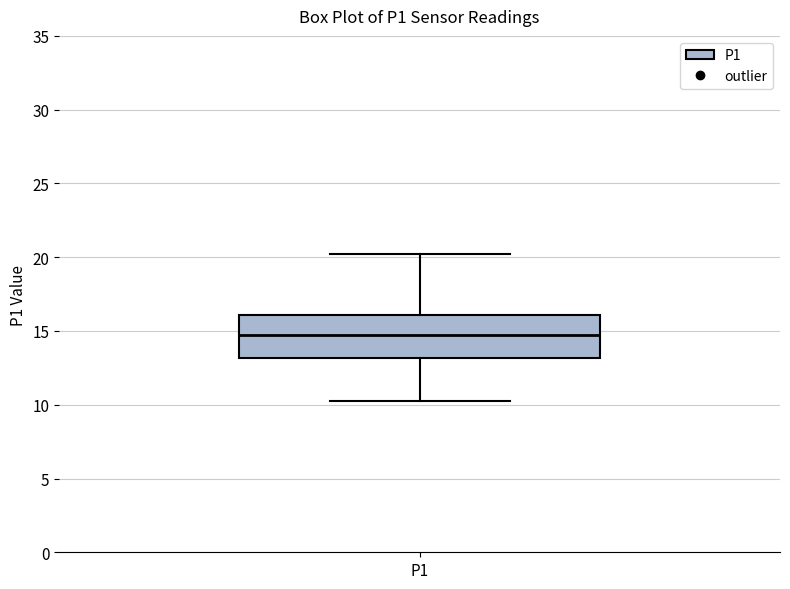

Transcribe this box plot: give where the median line is, the range the box spans, and where the two whiskers end, as read against the y-axis. The values are not printed on the chart, so give them approximately, as read against the axis.

median 15.0, box 13.0 to 16.0, whiskers 10.5 to 20.5